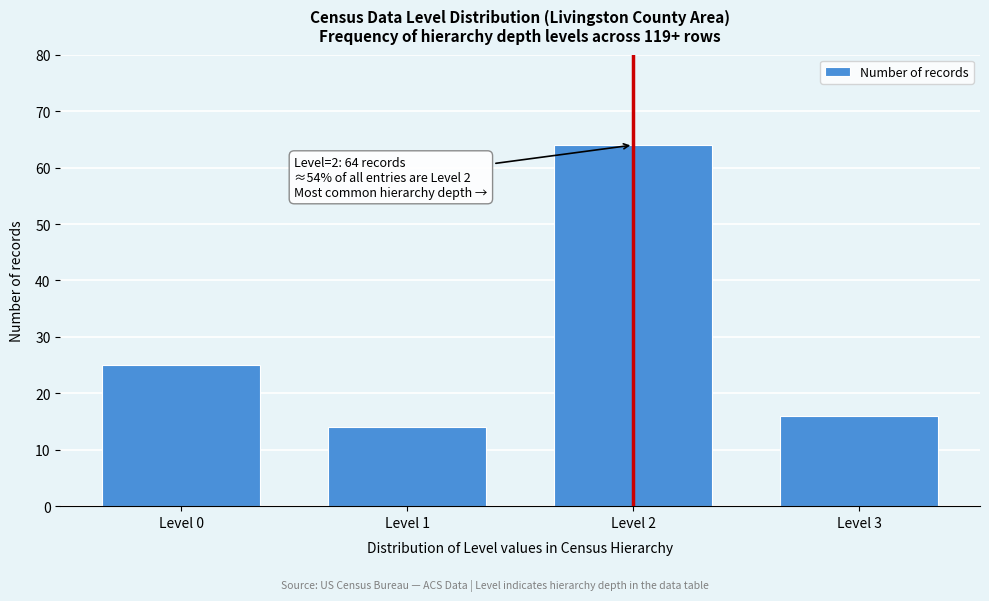

Reading left to right, extract all data points from this chart.

25	14	64	16